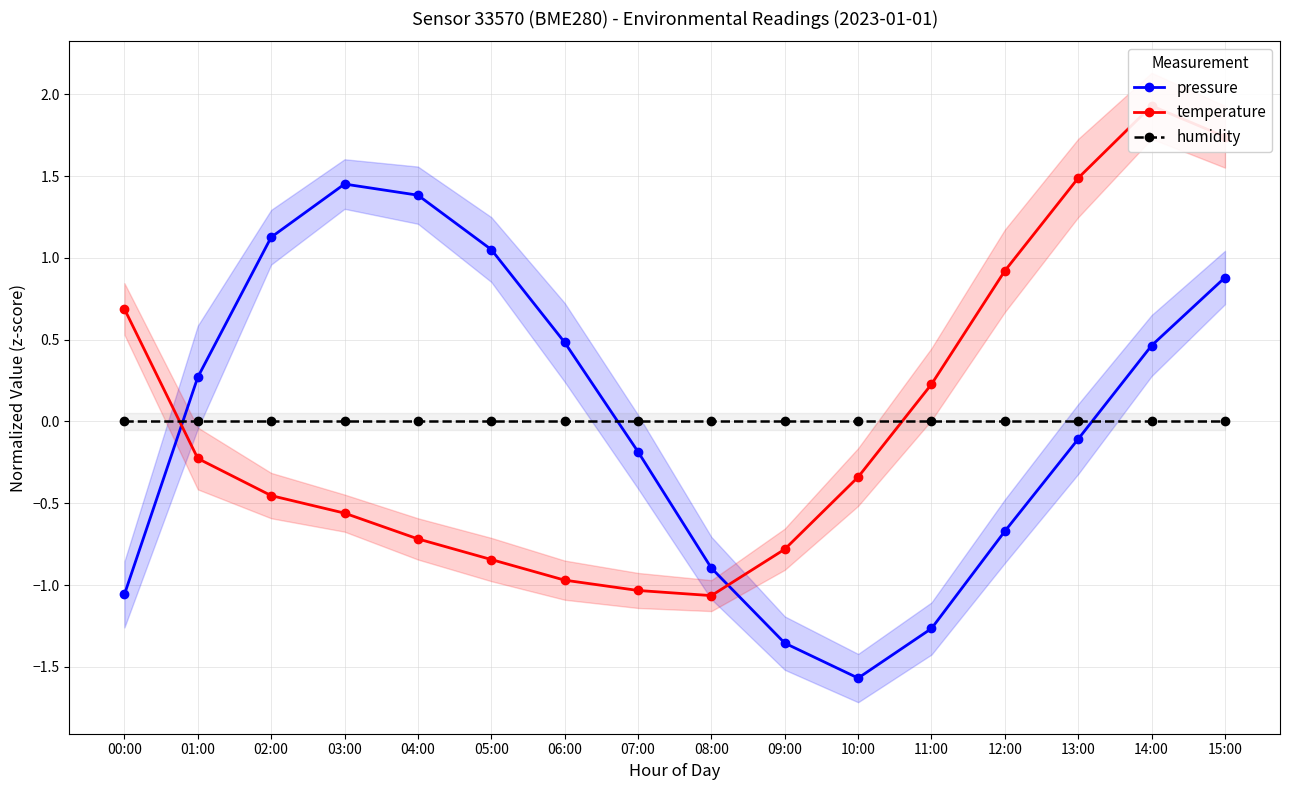

At how many categories does at least one series exceed -1?

16